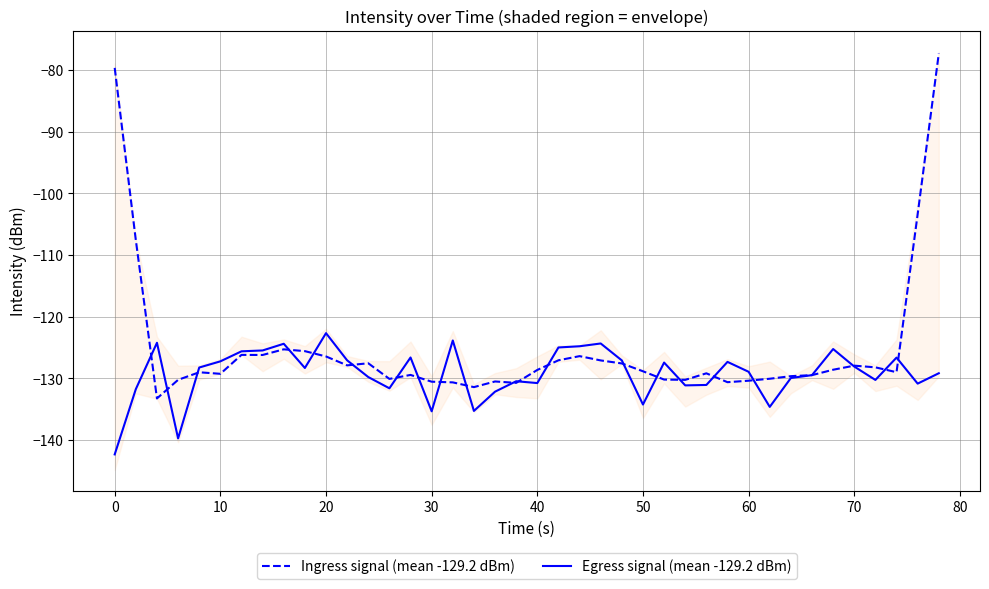

Count the number of data series in this chart.

2